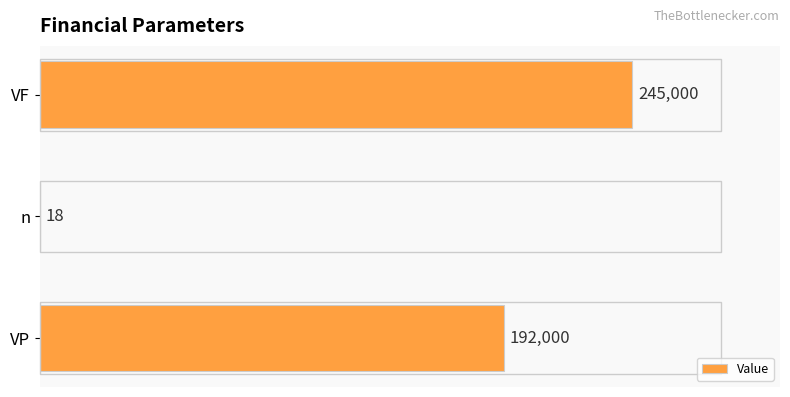

What is the change in value from n to VF?

+244982